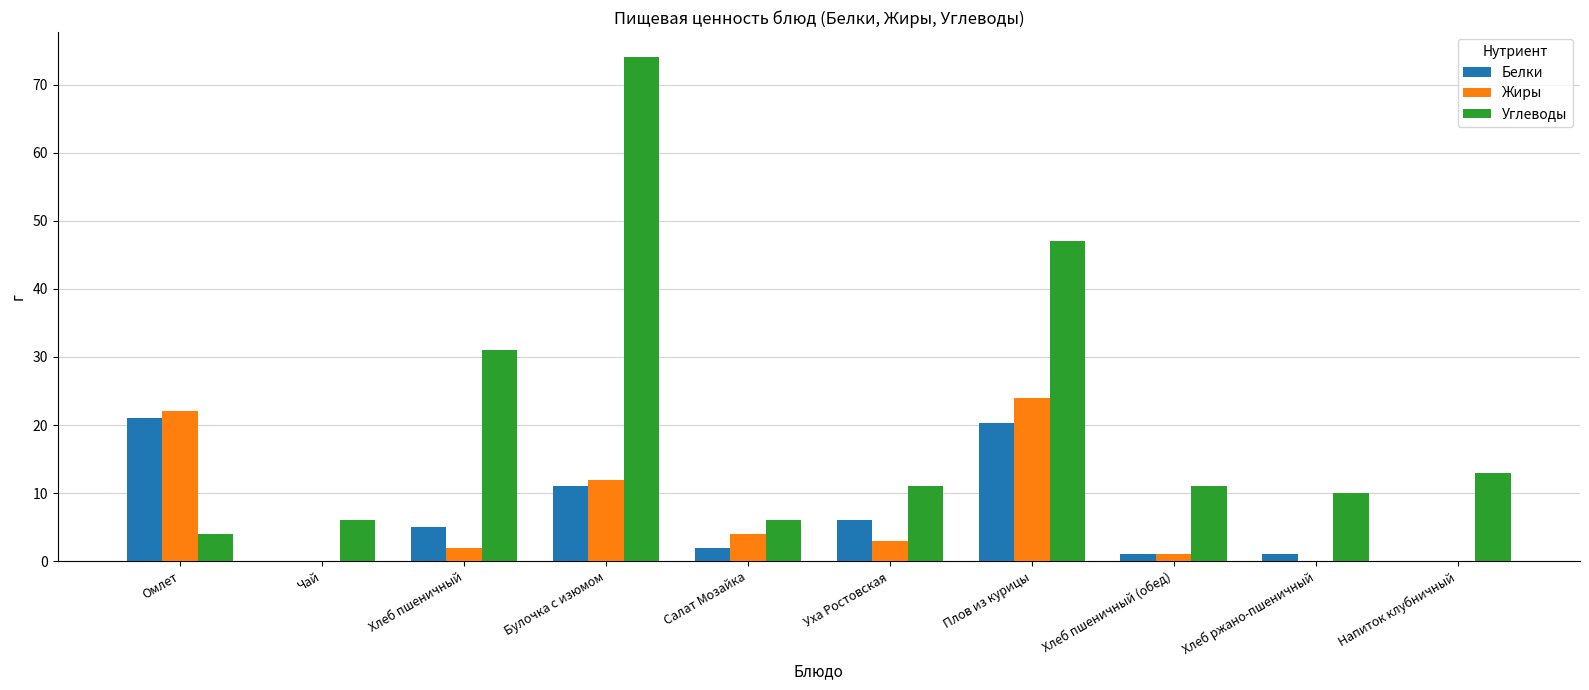

Read the Жиры value at Уха Ростовская.

3.0